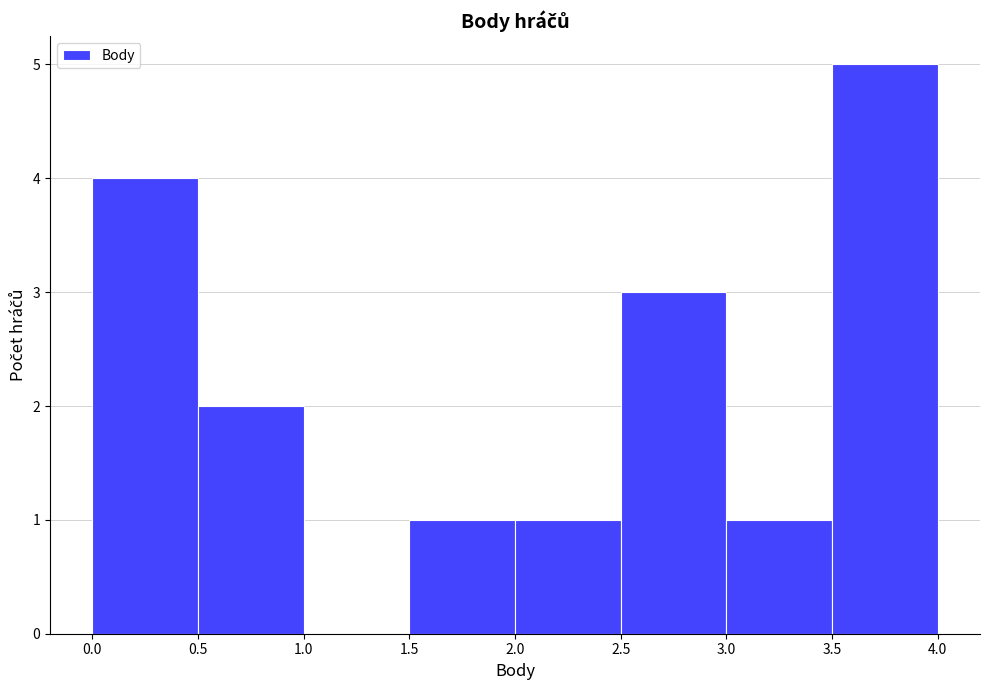

Reading left to right, list every bar in this chart as the range it spans on the x-axis followed by its height. The values are not printed on the chart, so give them approximately, as read against the axis.

0.0 to 0.5: 4
0.5 to 1.0: 2
1.0 to 1.5: 0
1.5 to 2.0: 1
2.0 to 2.5: 1
2.5 to 3.0: 3
3.0 to 3.5: 1
3.5 to 4.0: 5